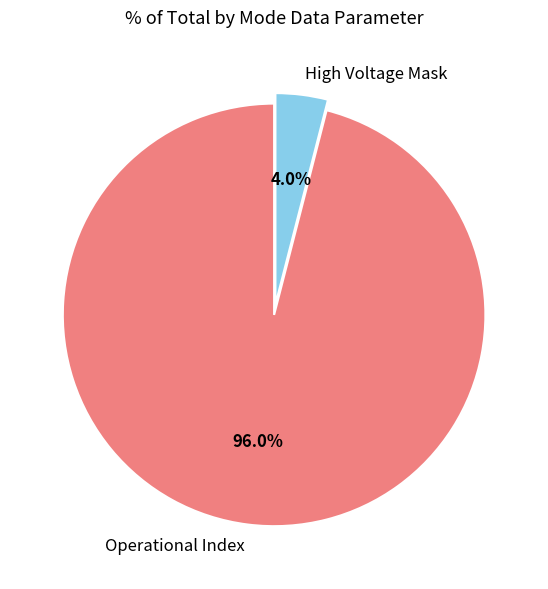

How many segments does this pie chart have?

2